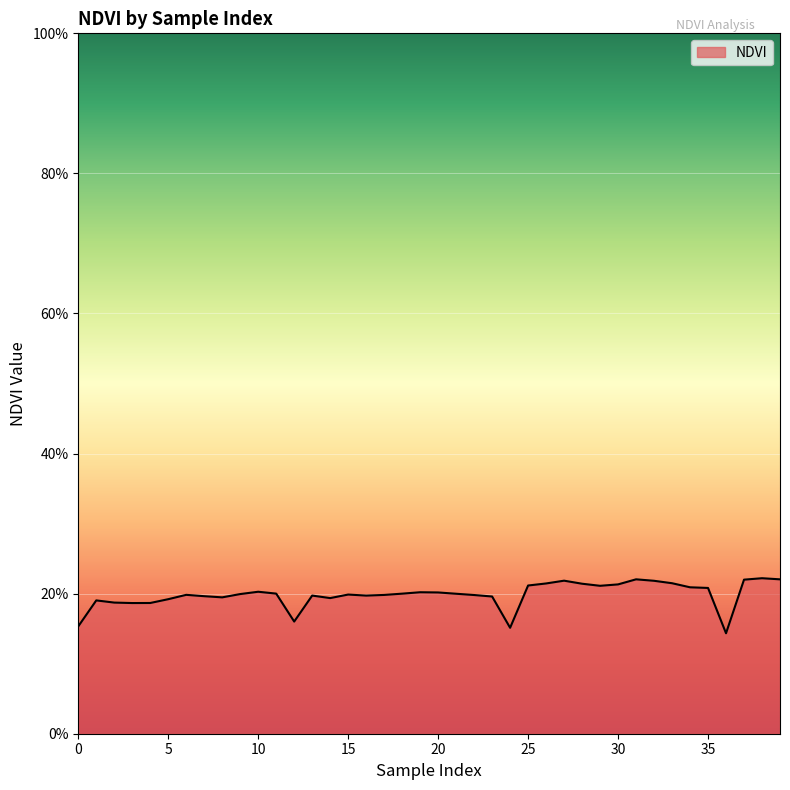

At which category does the chart reach its peak across all series?

38